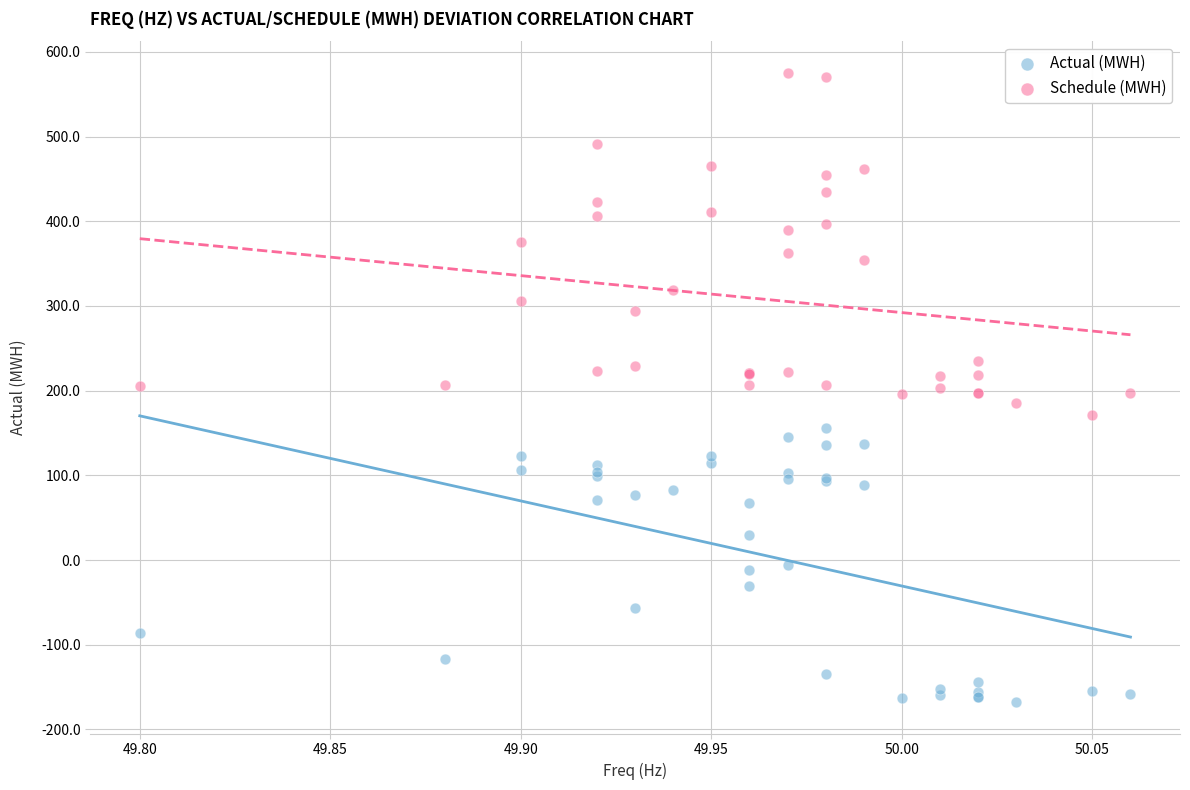

Which series has the widest spread of Y values?

Schedule (MWH)